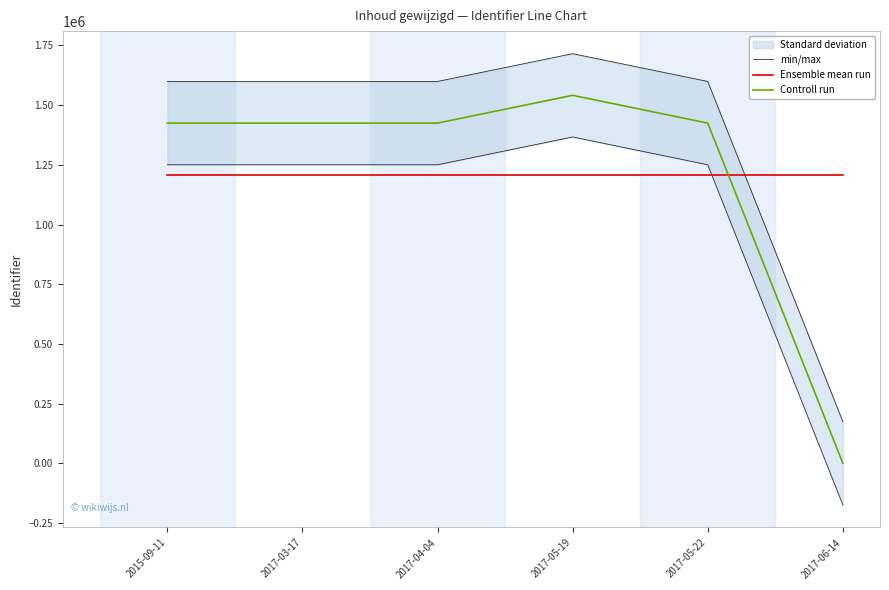

Does the chart have visible grid lines?

No